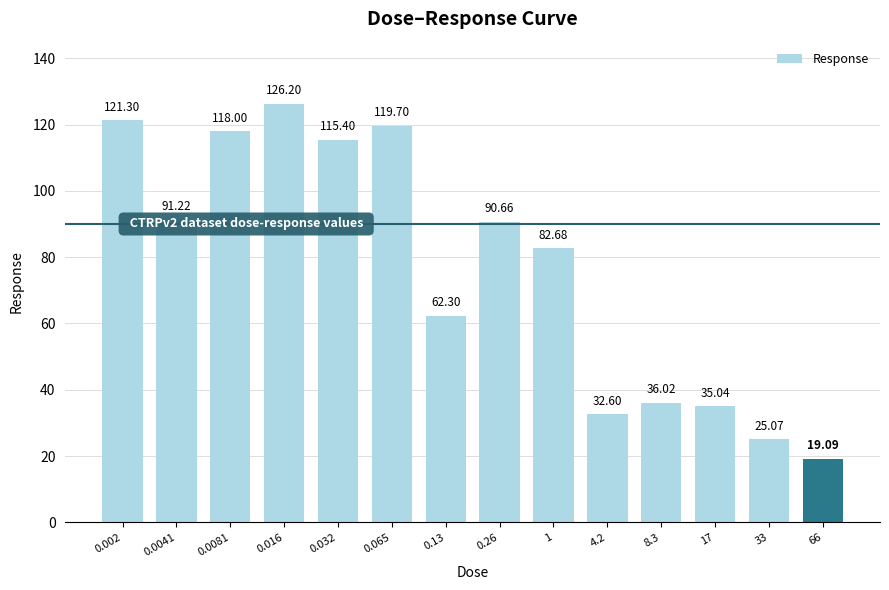

Where is the data nearest to the value 72?

0.13